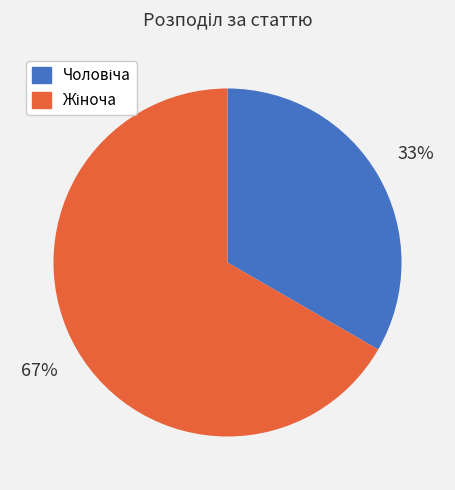

To the nearest percent, what is the average slice percentage?

50%